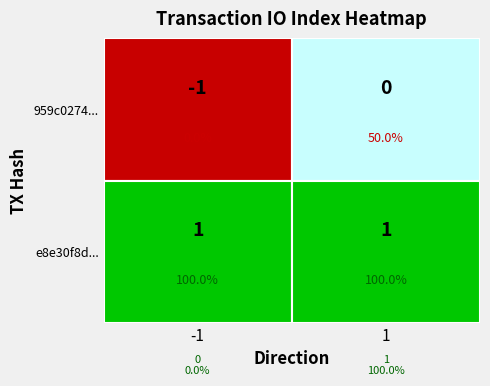

What is the total value across all series at 1?

1